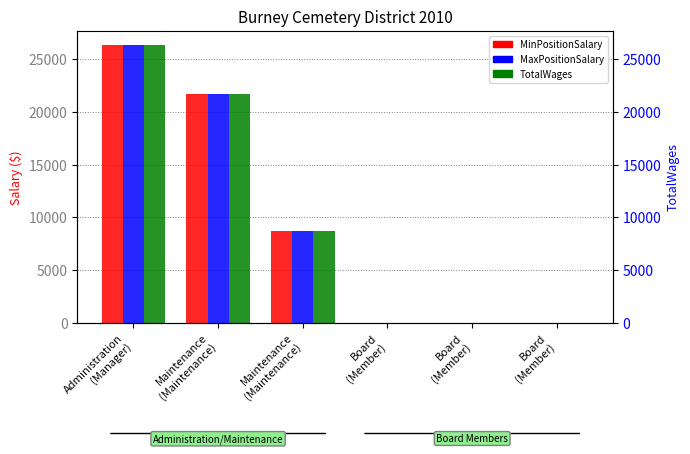

Rank the series by their maximum value, from lowest to highest.

MinPositionSalary, MaxPositionSalary, TotalWages